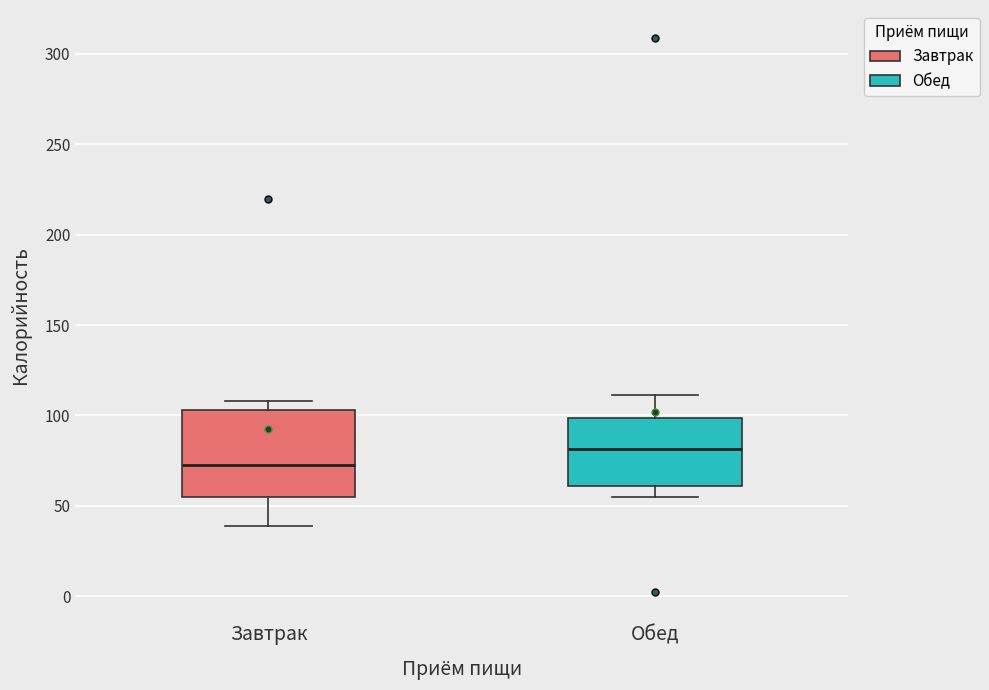

Reading left to right, transcribe this box plot: for each box, give where its median line is, the range the box spans, and where its two whiskers end, as read against the y-axis. The values are not printed on the chart, so give them approximately, as read against the axis.

Завтрак: median 75, box 55 to 105, whiskers 40 to 110
Обед: median 80, box 60 to 100, whiskers 55 to 110